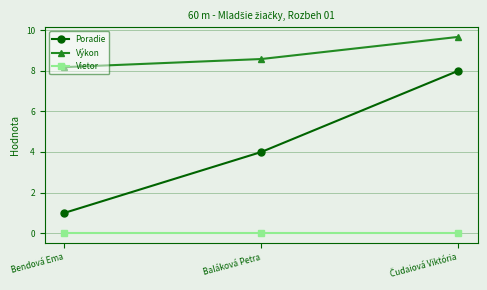

What is the greatest value displayed?

9.7